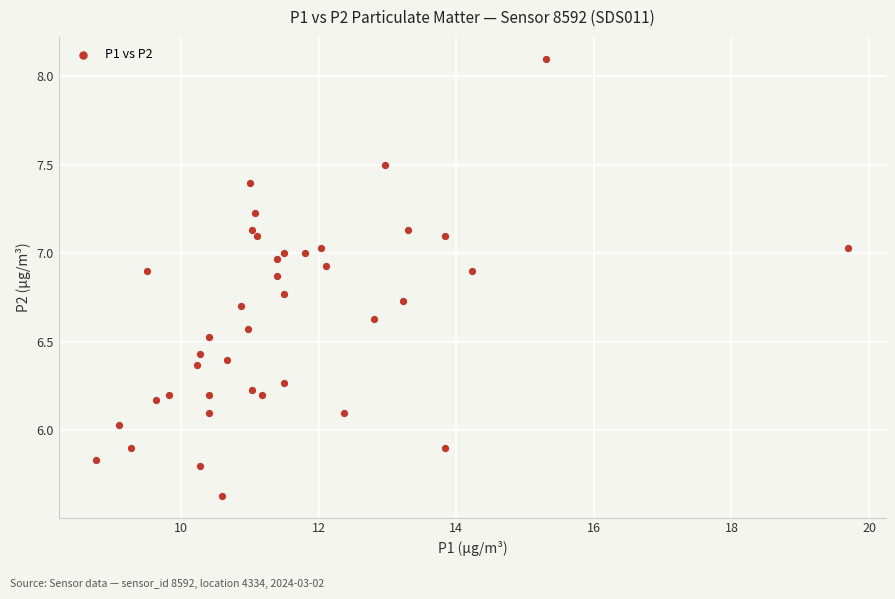

What is the range of X values (max minus min)?

10.9